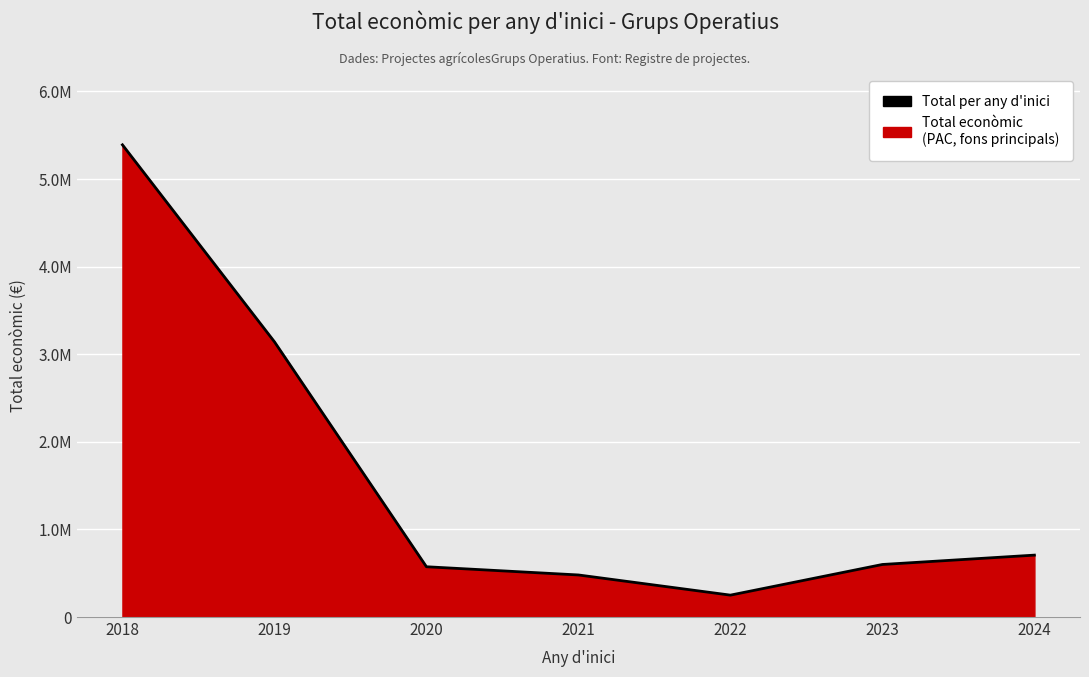

How many points are lower than both their immediate neighbors (excluding endpoints)?

1